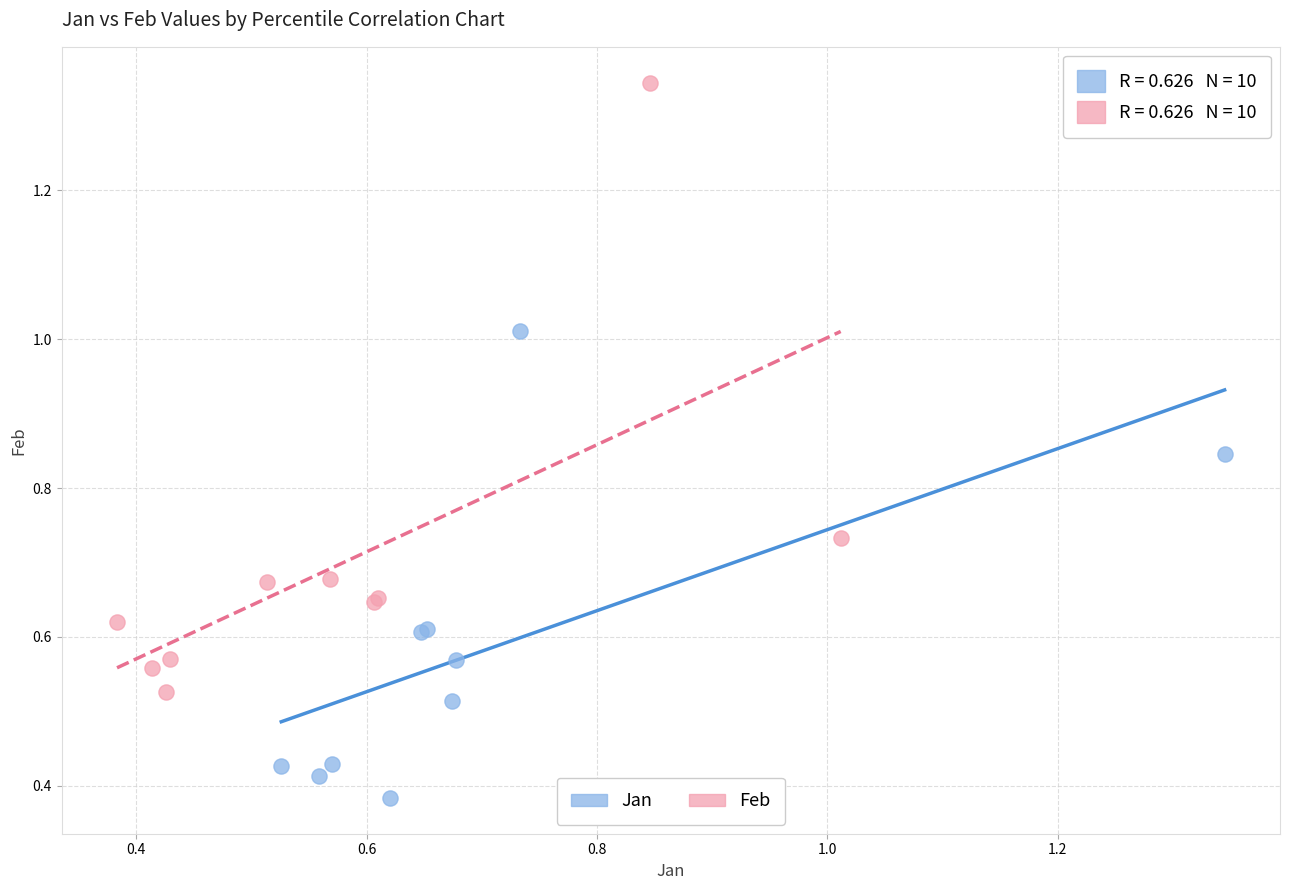

Which series has the largest Y range (max minus min)?

Feb